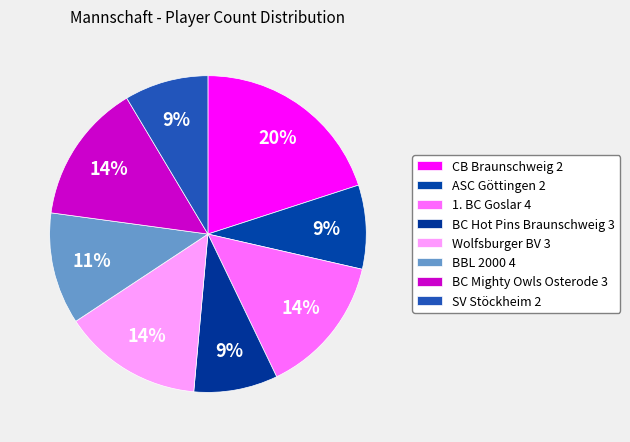

What percentage do BBL 2000 4 and Wolfsburger BV 3 together represent?

25.7%